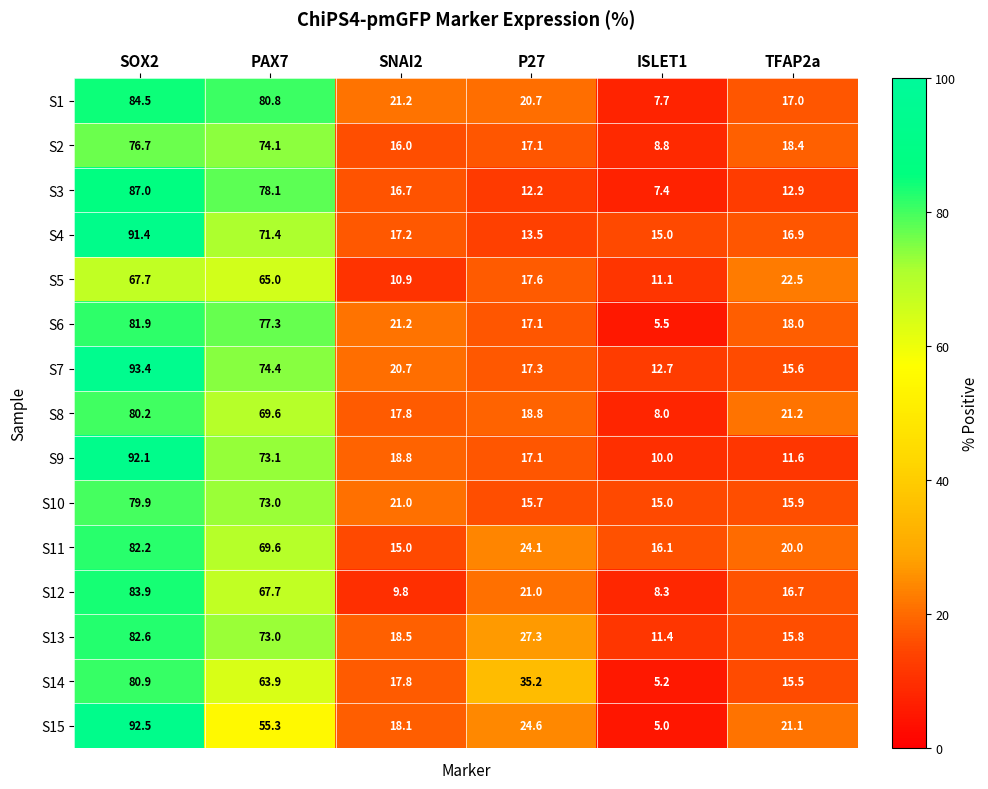

At which label does S14 reach its minimum?

ISLET1